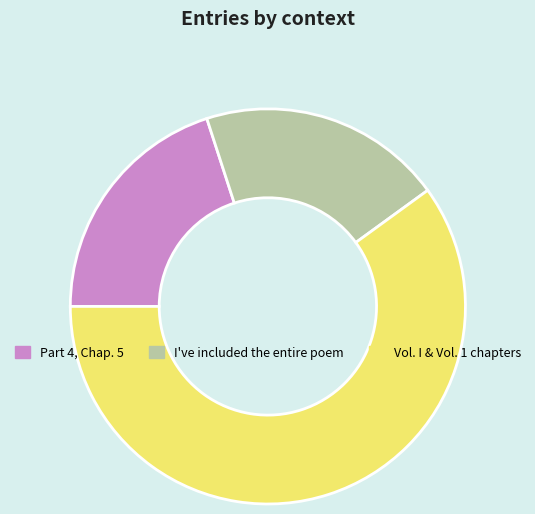

Do Part 4, Chap. 5 and I've included the entire poem together represent more than half of the pie?

No